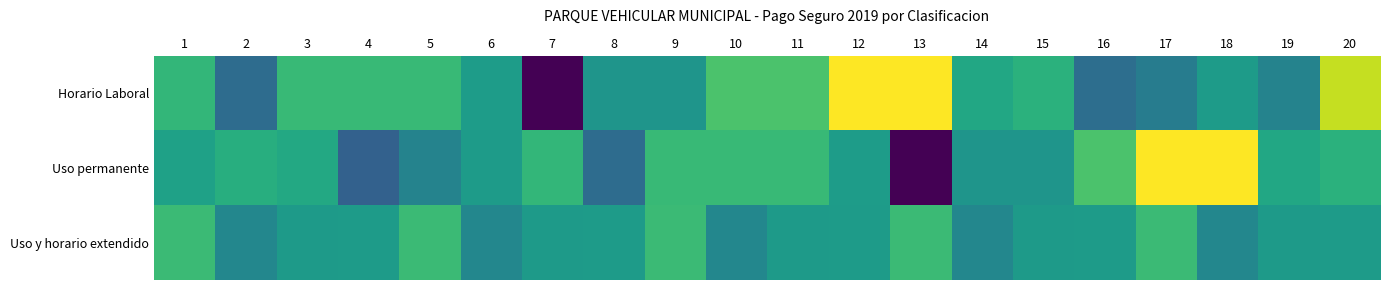

What is the total value across all series at 4?

20566.1